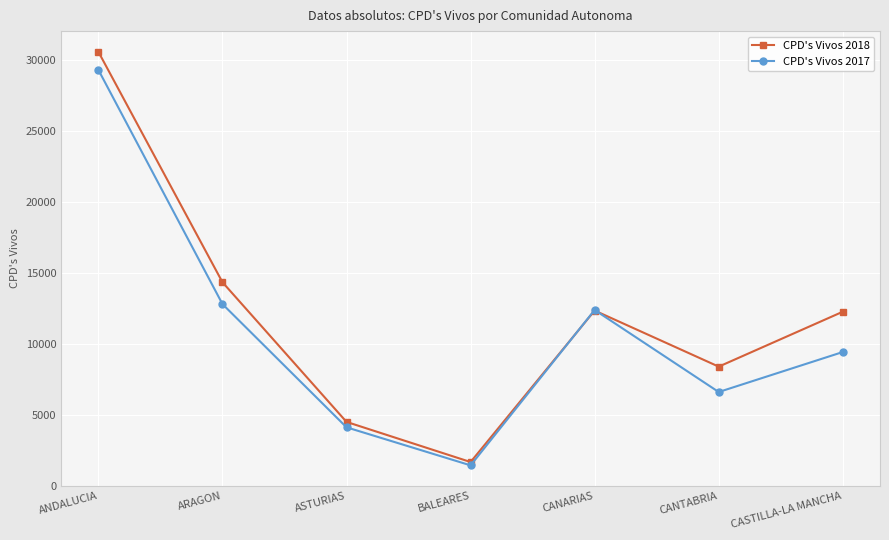

What is the label of the 2nd point from the left?

ARAGON